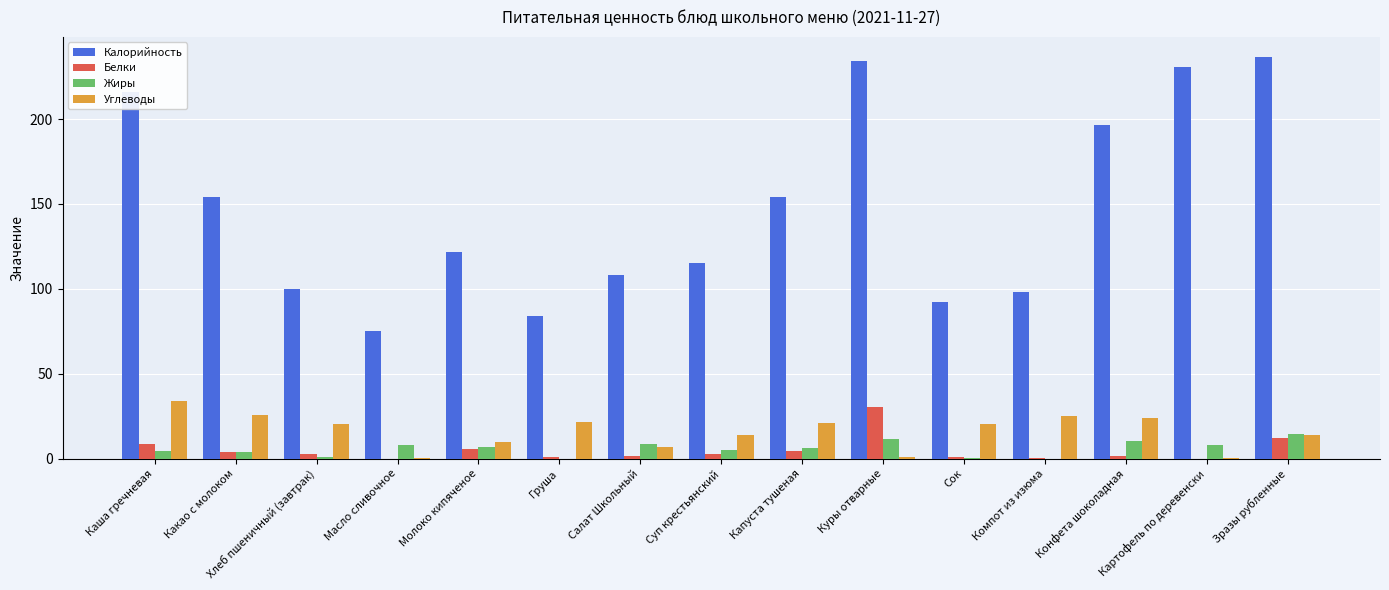

Which series has the largest total across all categories?

Калорийность